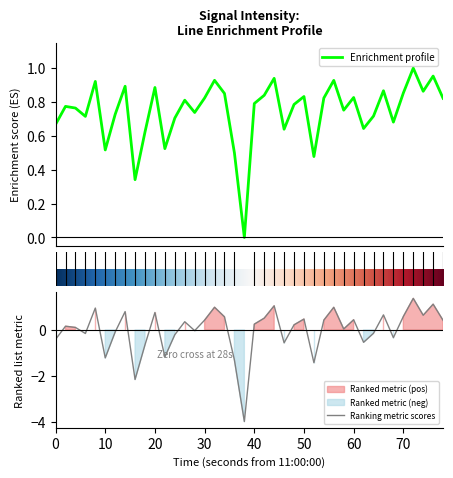

Is it true that the value at 50 is -1.2?

True